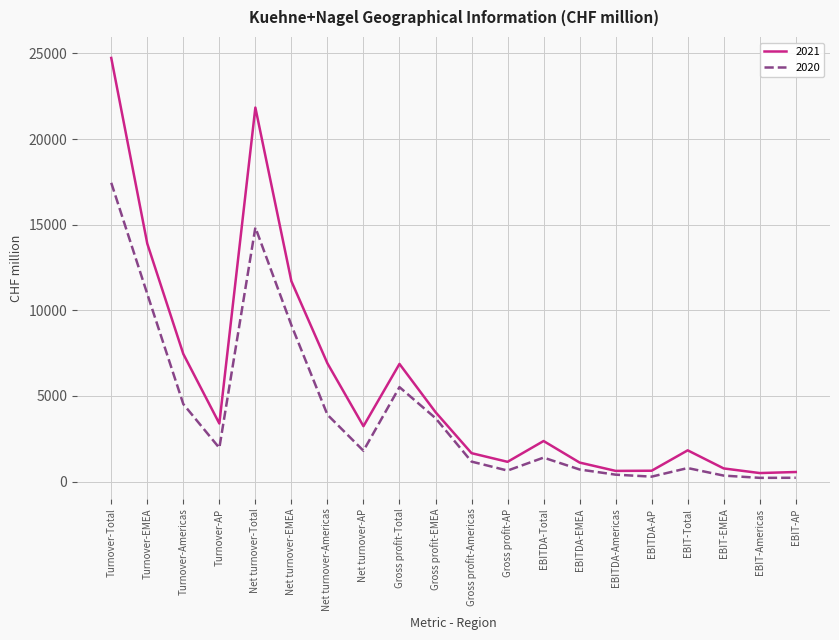

What is the greatest value displayed?

24739